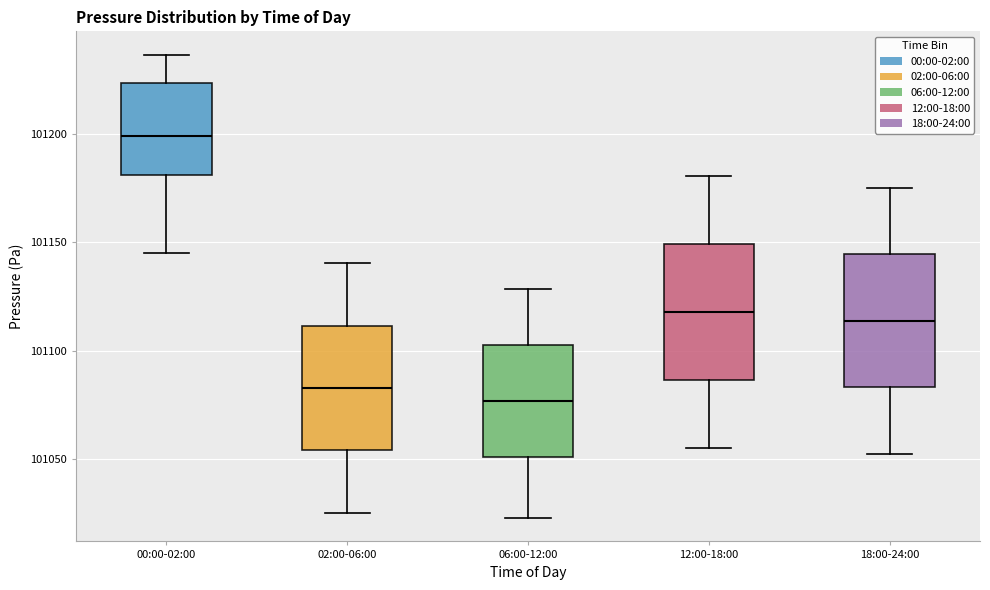

Reading left to right, transcribe this box plot: for each box, give where its median line is, the range the box spans, and where its two whiskers end, as read against the y-axis. The values are not printed on the chart, so give them approximately, as read against the axis.

00:00-02:00: median 101200, box 101180 to 101225, whiskers 101145 to 101235
02:00-06:00: median 101085, box 101055 to 101110, whiskers 101025 to 101140
06:00-12:00: median 101075, box 101050 to 101100, whiskers 101025 to 101130
12:00-18:00: median 101120, box 101085 to 101150, whiskers 101055 to 101180
18:00-24:00: median 101115, box 101085 to 101145, whiskers 101050 to 101175